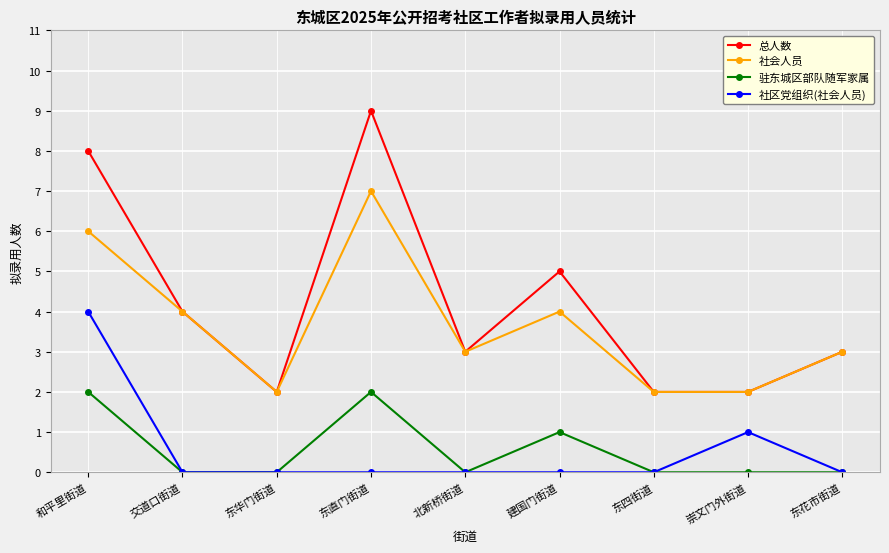

What value does the 总人数 series have at 东四街道?

2